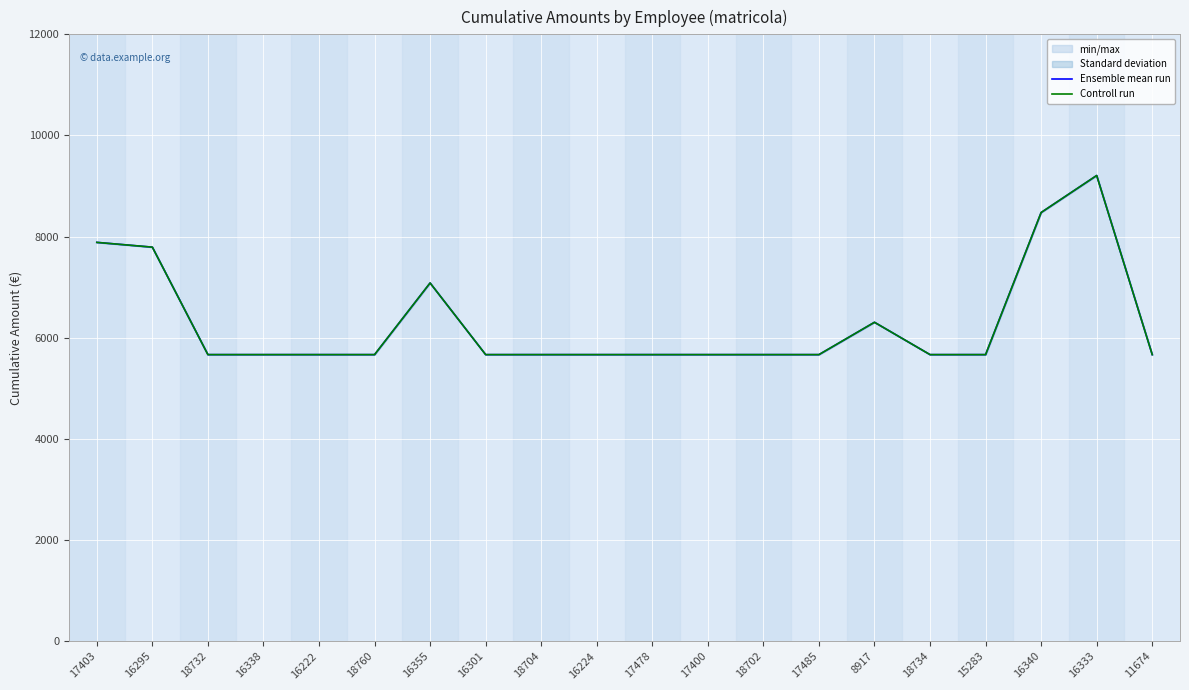

Which series has the widest spread of values?

Ensemble mean run